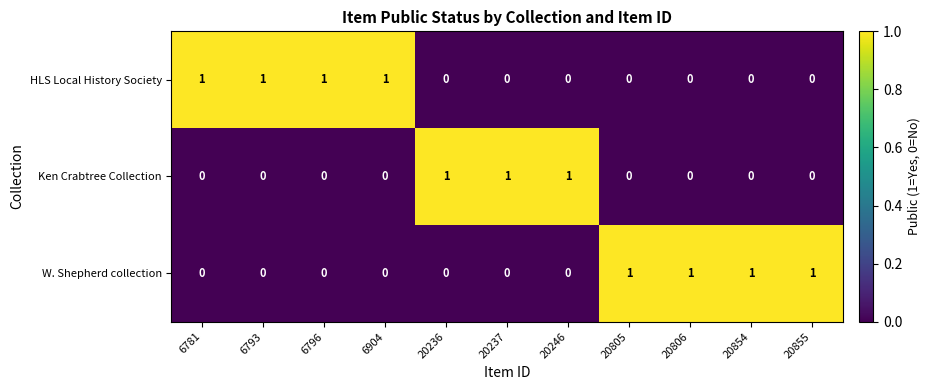

True or false: HLS Local History Society has a value of 0 at 20246.

True